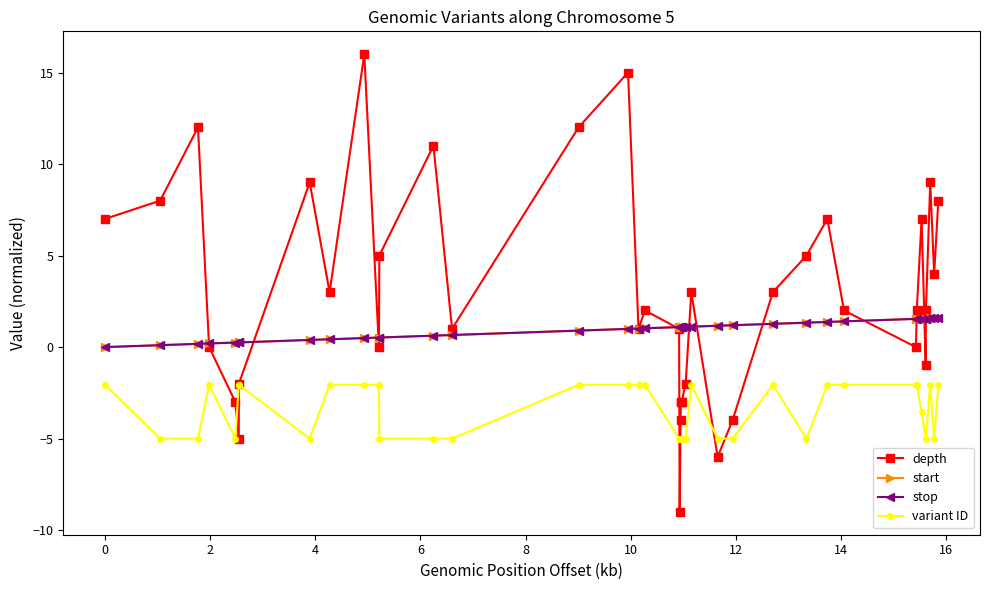

Count the number of categories in the chart.

40